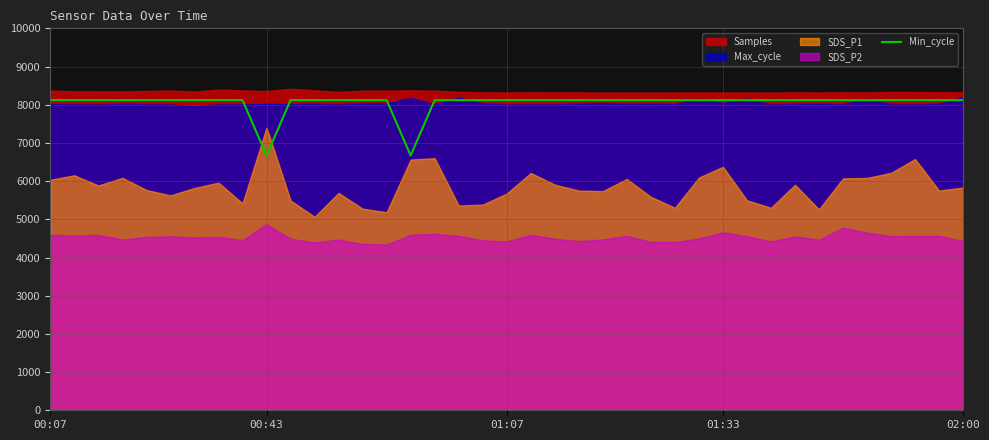

What is the maximum value for Min_cycle?

8120